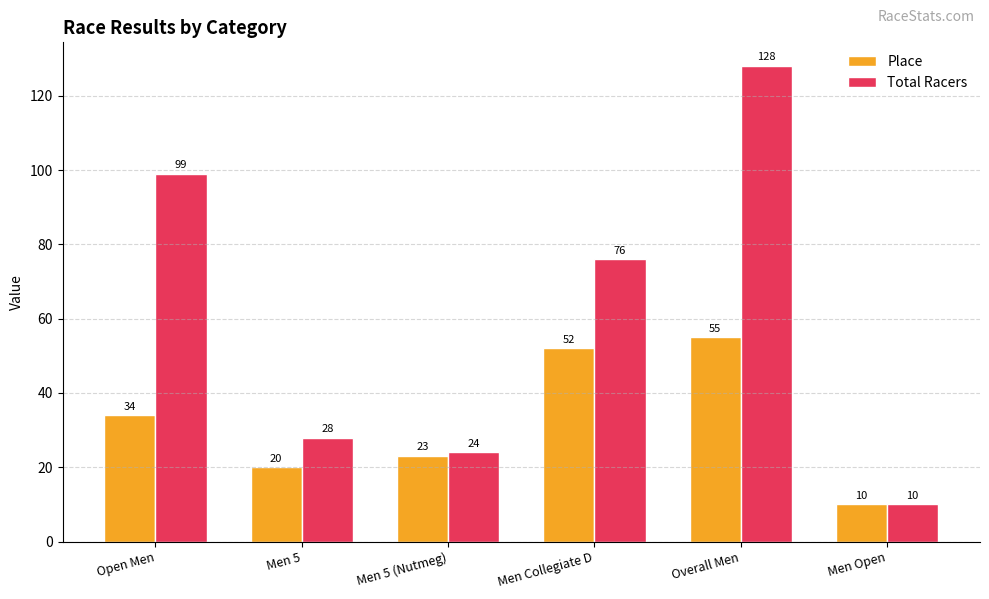

Reading right to left, what are all the values shown in this chart?

Place: 10	55	52	23	20	34
Total Racers: 10	128	76	24	28	99